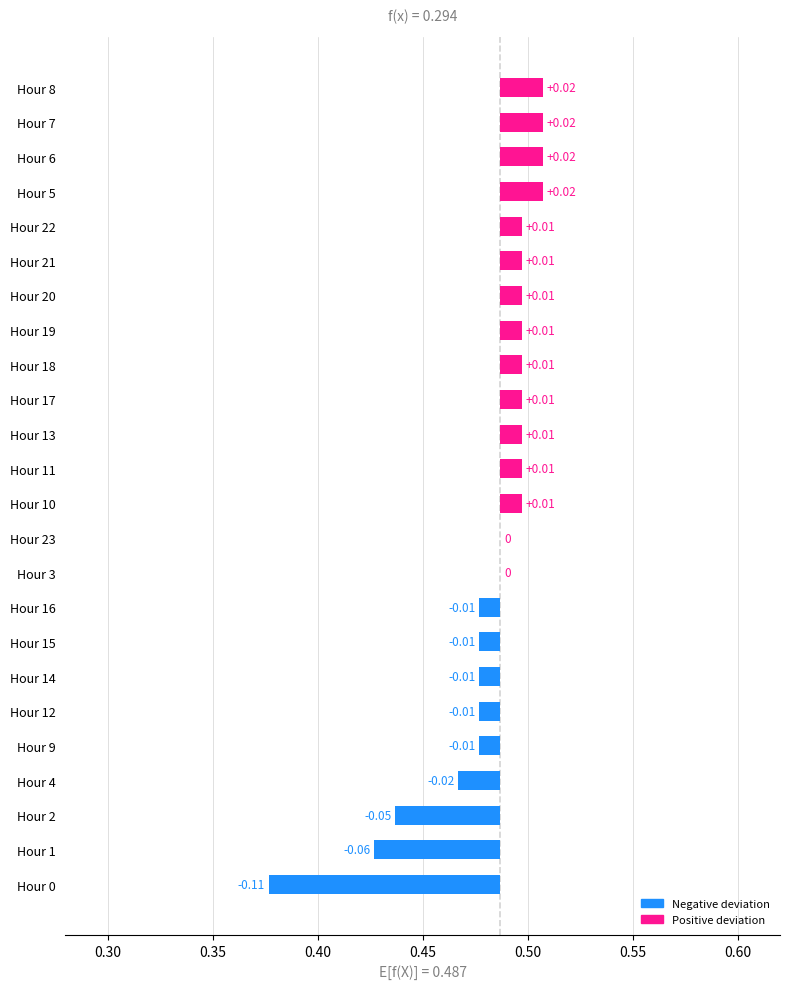

Reading left to right, transcribe all the data shown in this chart.

-0.1	-0.1	-0.0	-0.0	-0.0	-0.0	-0.0	-0.0	-0.0	0.0	0.0	0.0	0.0	0.0	0.0	0.0	0.0	0.0	0.0	0.0	0.0	0.0	0.0	0.0